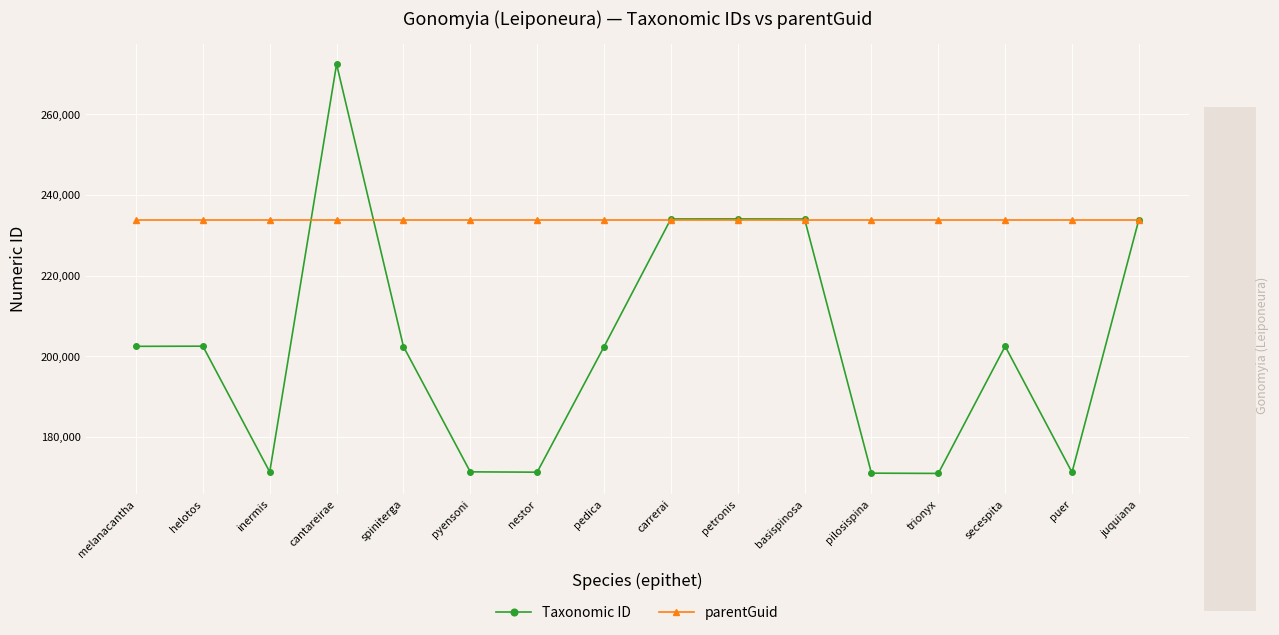

Is it true that Taxonomic ID equals 171318 at pyensoni?

True